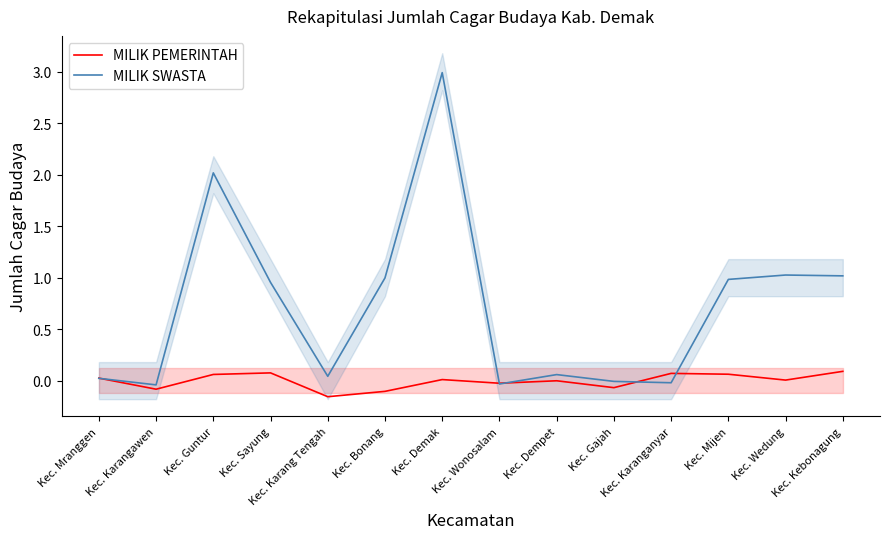

What is the label of the 8th point from the left?

Kec. Wonosalam